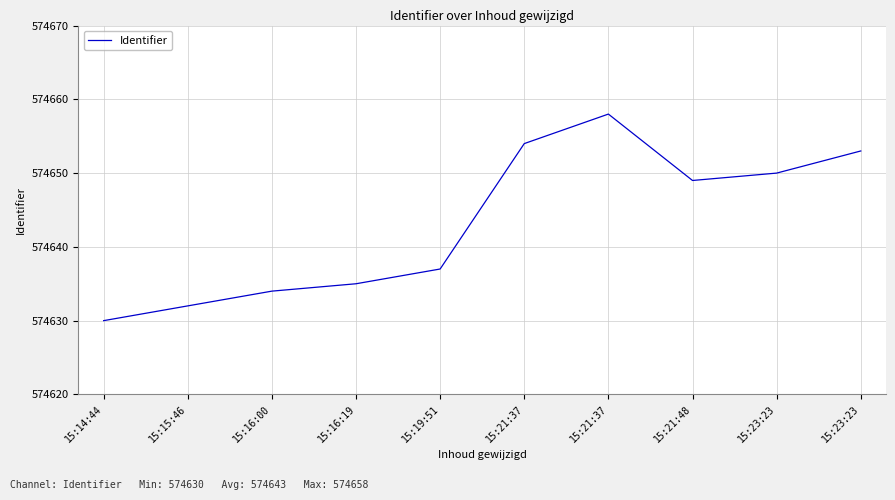

How many lines are shown in the chart?

1